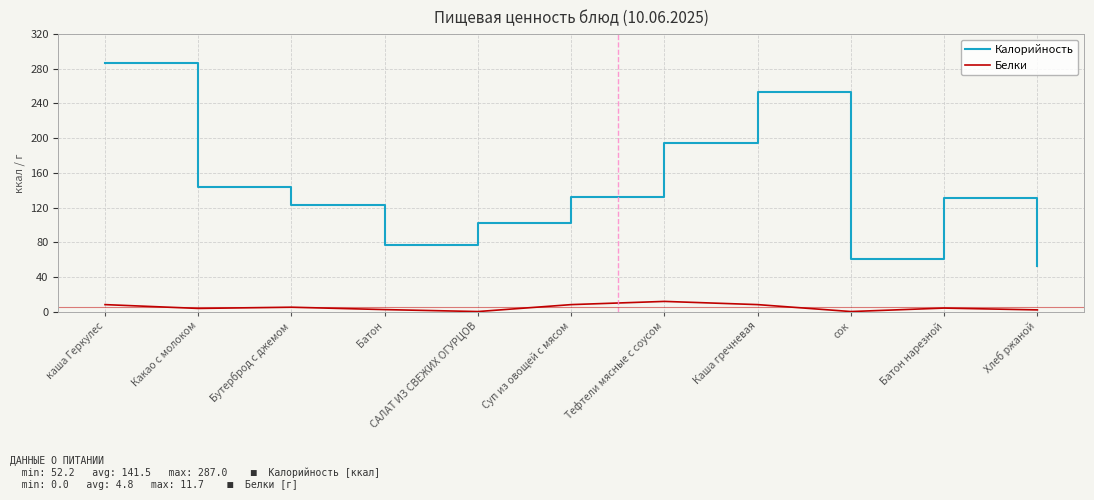

What is the total value across all series at САЛАТ ИЗ СВЕЖИХ ОГУРЦОВ?

102.0